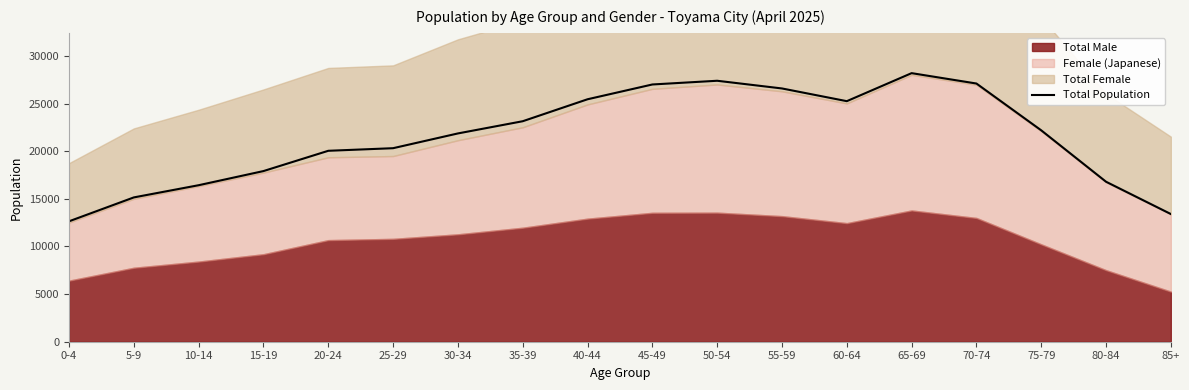

Which category has the lowest value across all series?

0-4